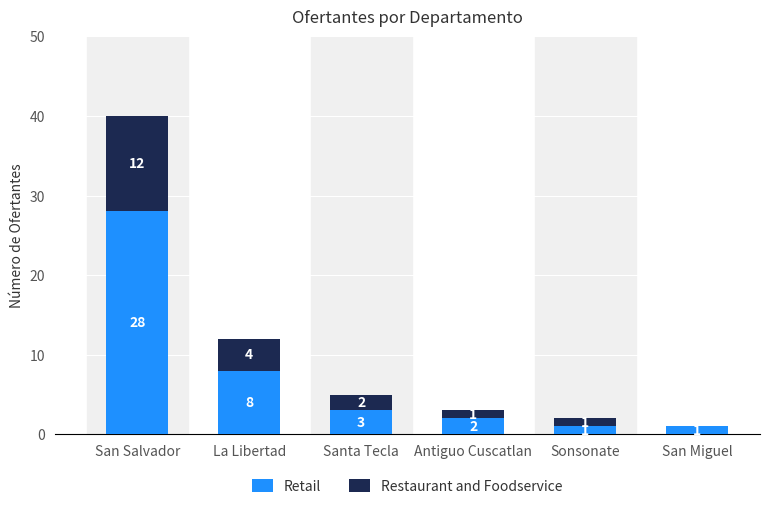

Where does the Retail series first go above 3?

San Salvador